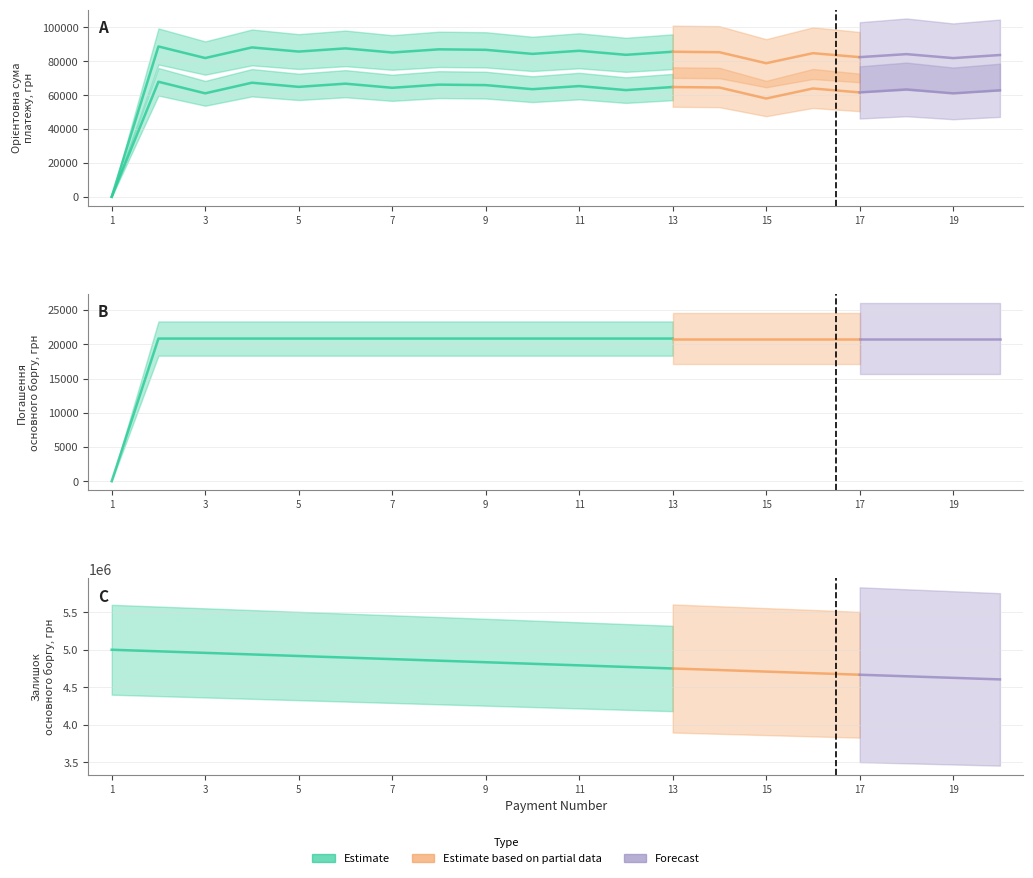

The value of Орієнтовна сума платежу at 5 is 85724.2. True or false?

True